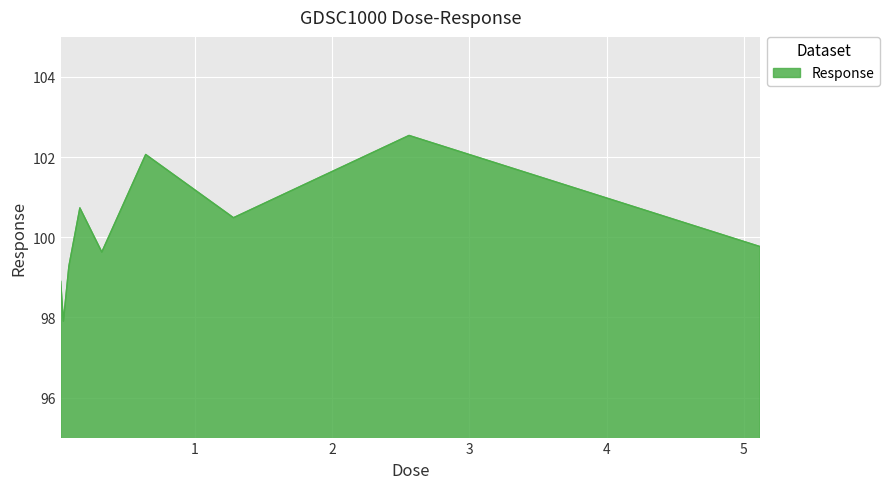

How many values are below 99?

2